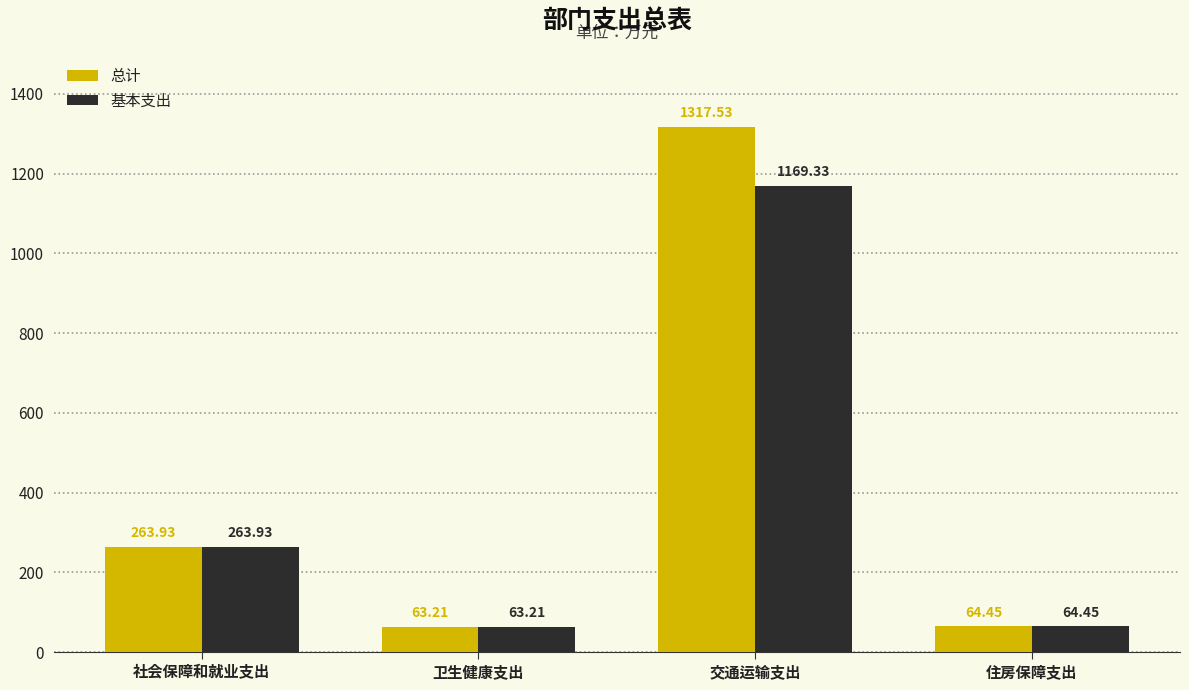

At which label does 基本支出 reach its peak?

交通运输支出